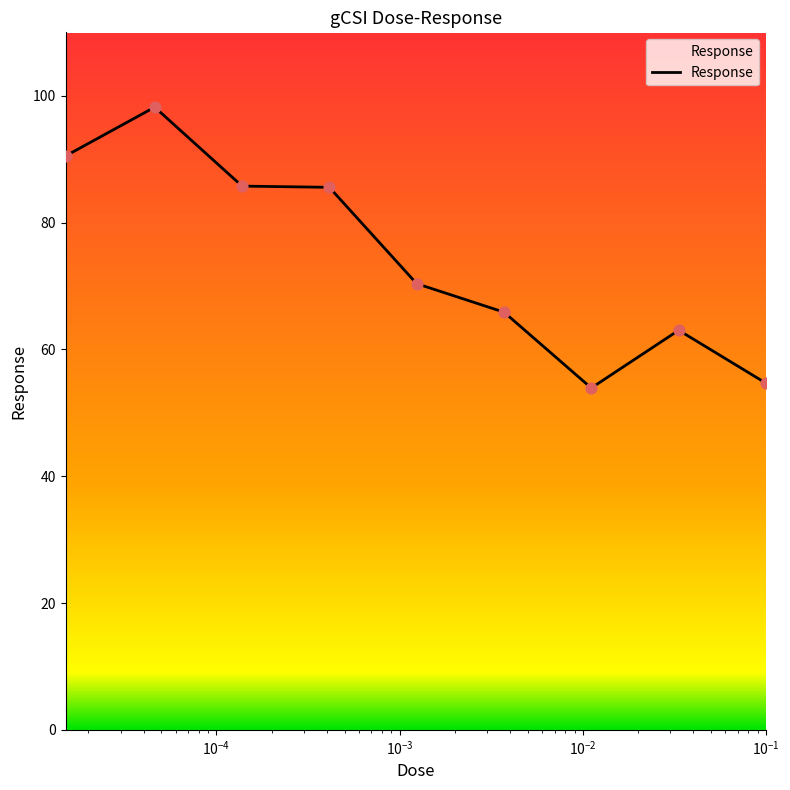

What is the minimum value shown in the chart?

53.9